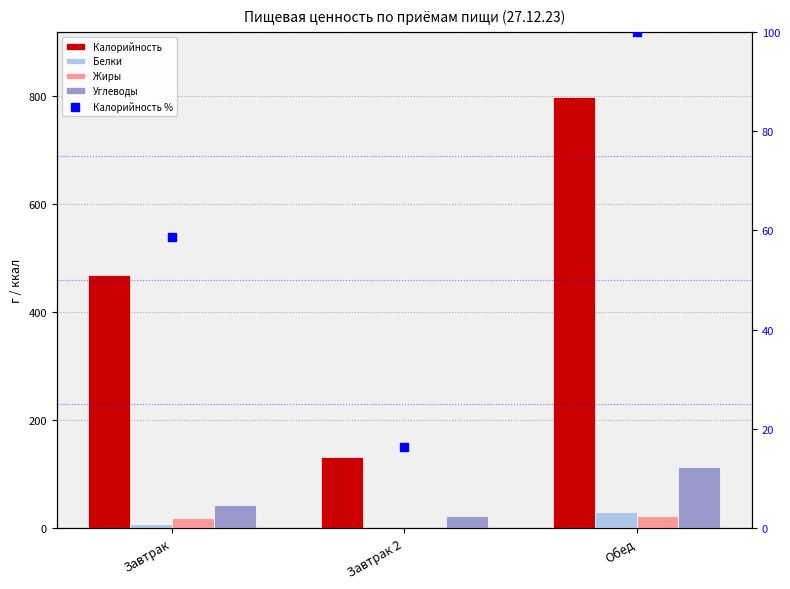

The Углеводы series shows 43.5 at Завтрак. True or false?

True